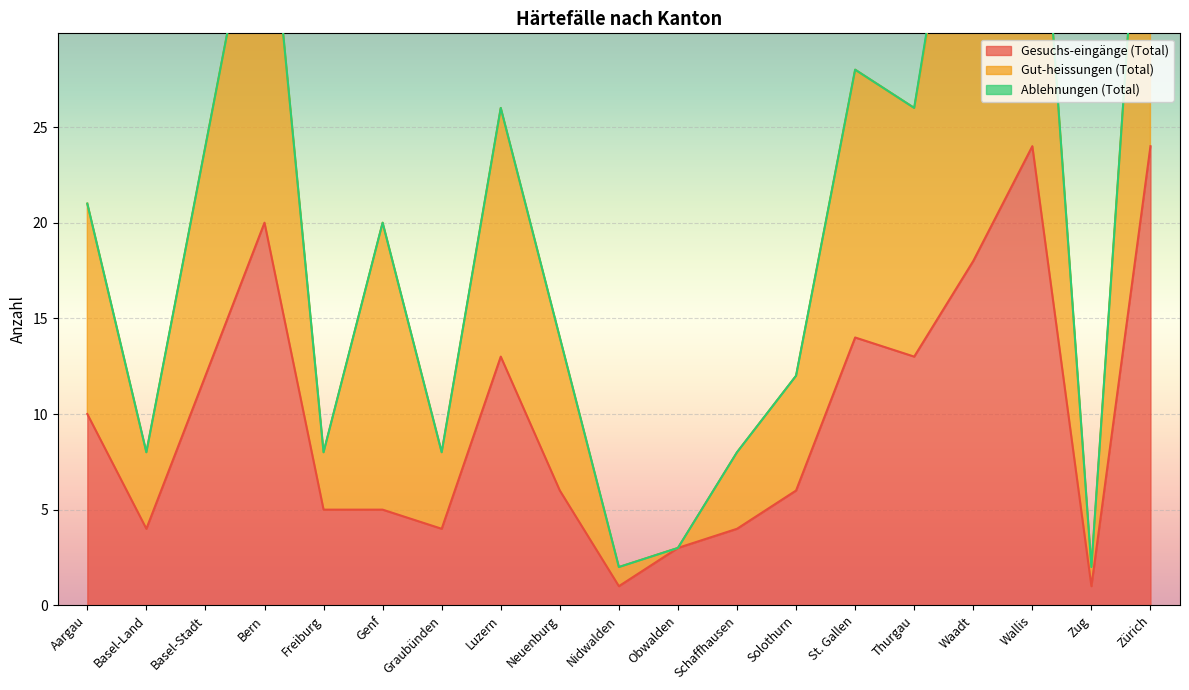

What is the sum of all Gut-heissungen (Total) values?

387